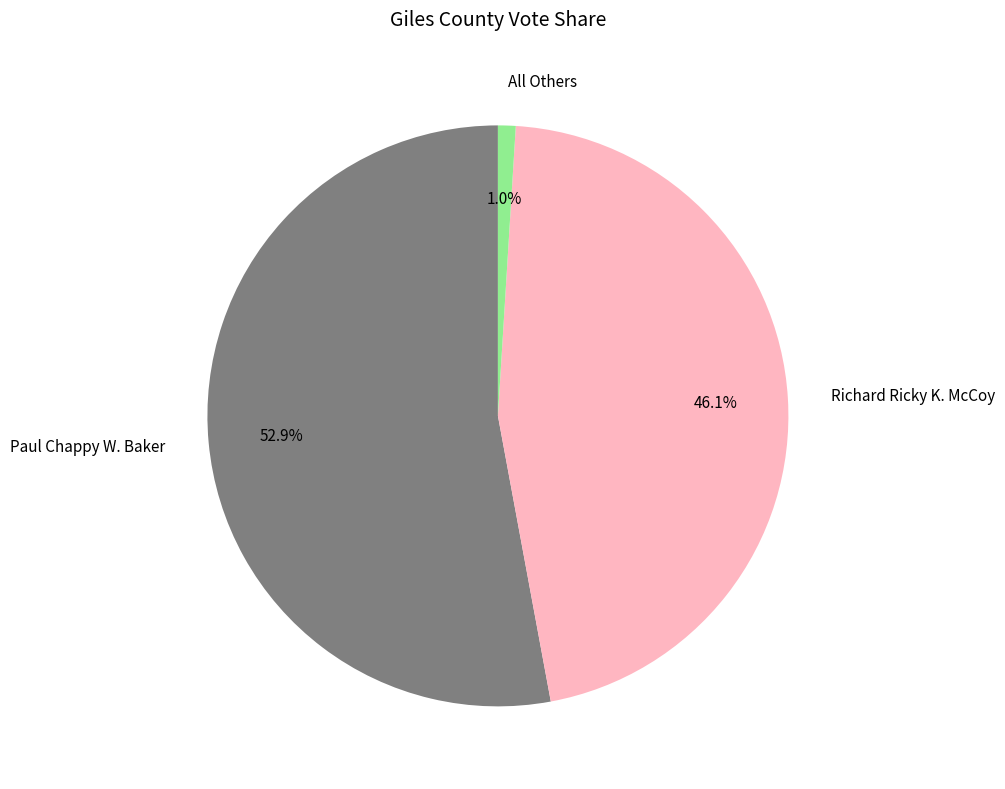

Count the number of slices in the pie.

3